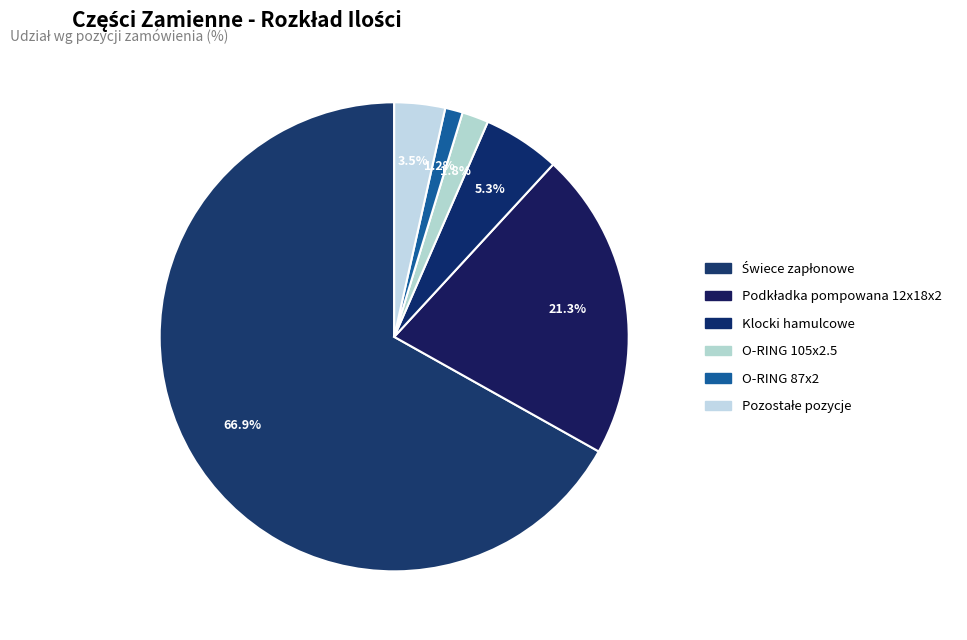

How many segments does this pie chart have?

6